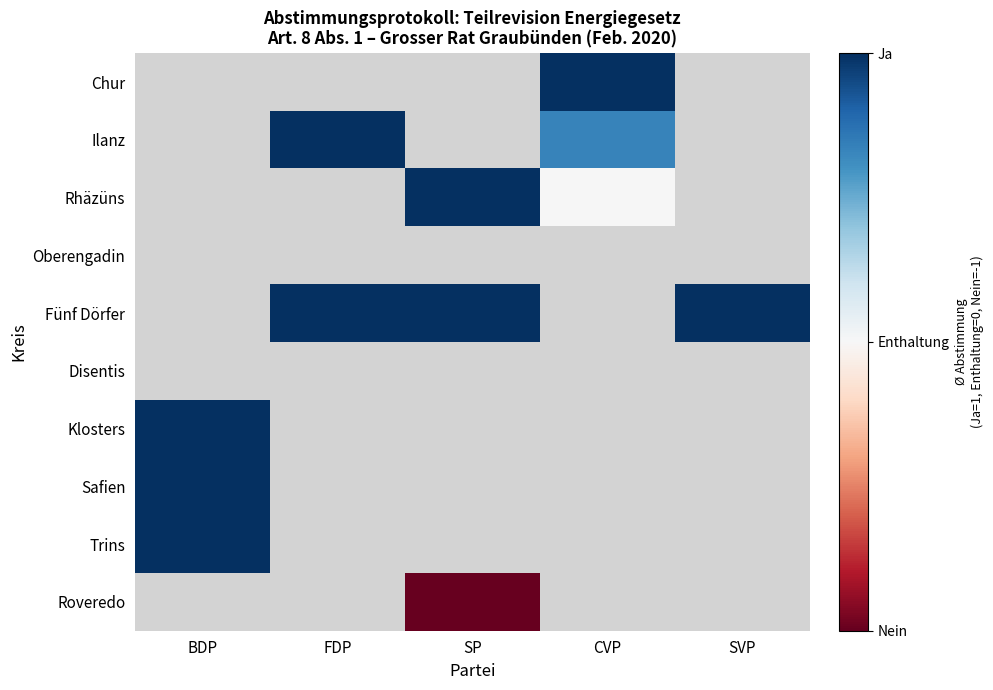

Is it true that Fünf Dörfer equals 0.6 at SP?

False